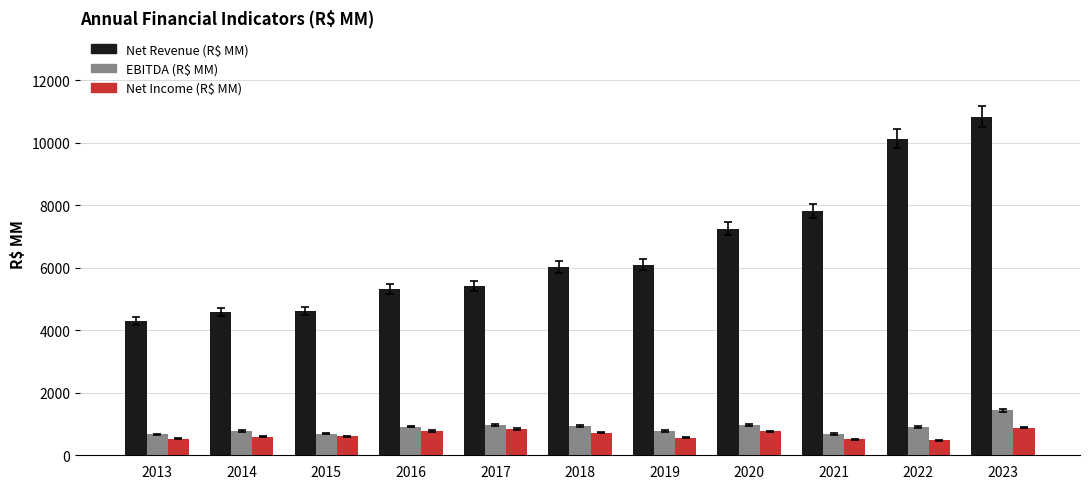

The EBITDA (R$ MM) series shows 691.4 at 2023. True or false?

False